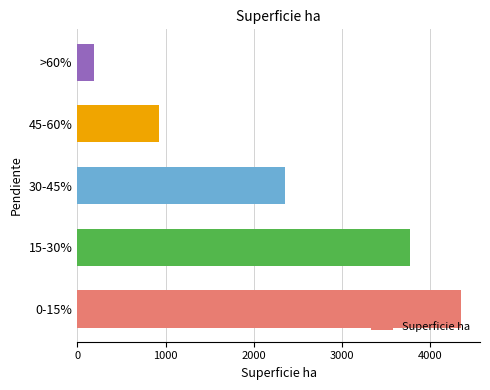

Approximately how many times larger is the value at 30-45% compared to 0-15%?

0.5